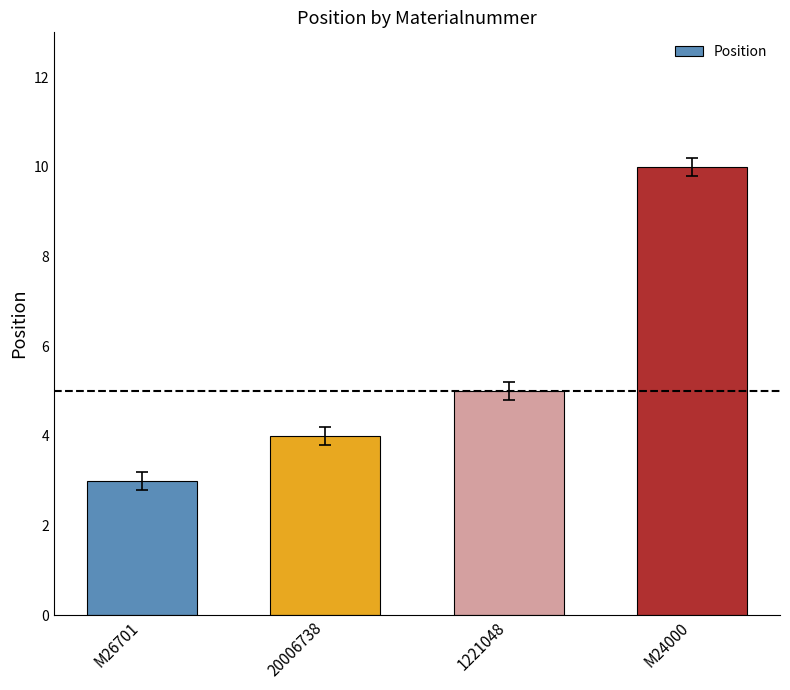

What is the average value?

6